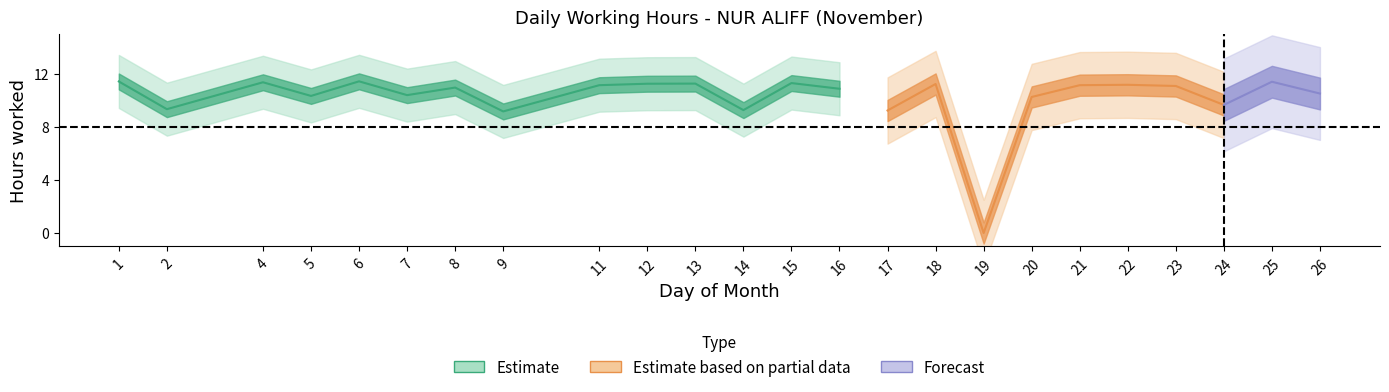

How many points are higher than both their immediate neighbors (excluding endpoints)?

8